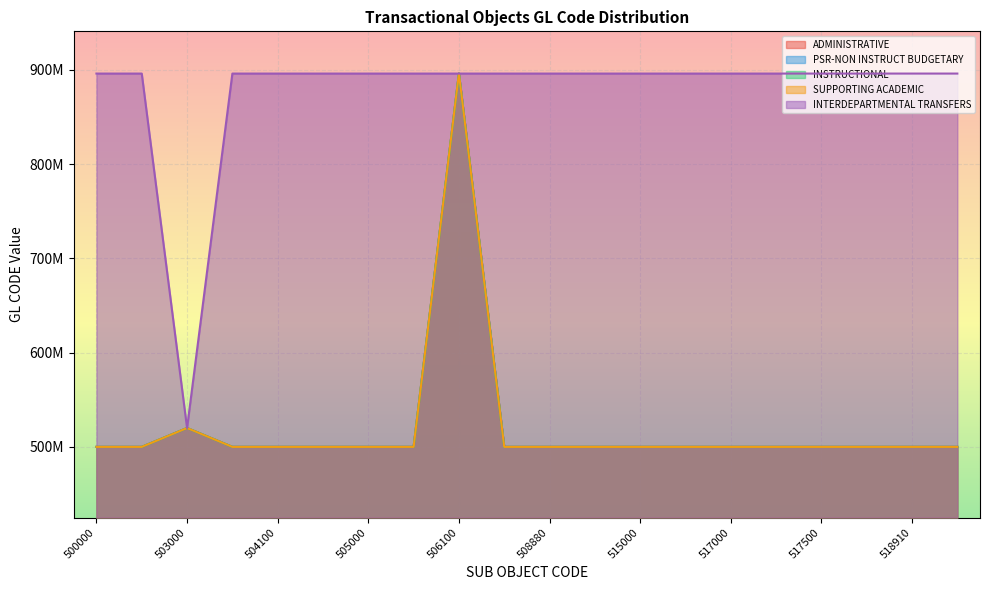

True or false: SUPPORTING ACADEMIC has more than 2 interior local peaks.

False